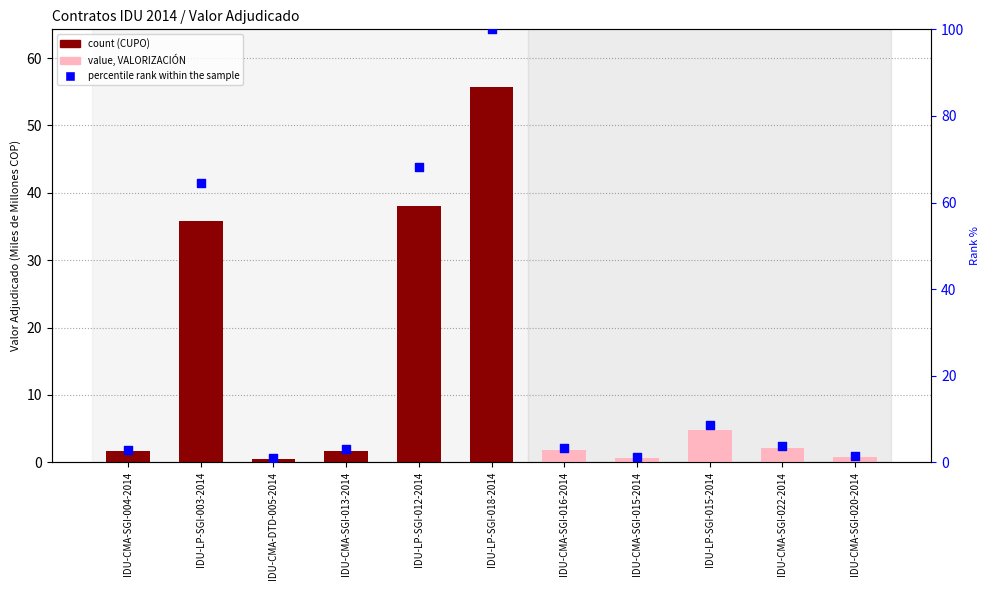

What is the ratio of the value at IDU-LP-SGI-012-2014 to the value at IDU-CMA-SGI-004-2014?

23.2